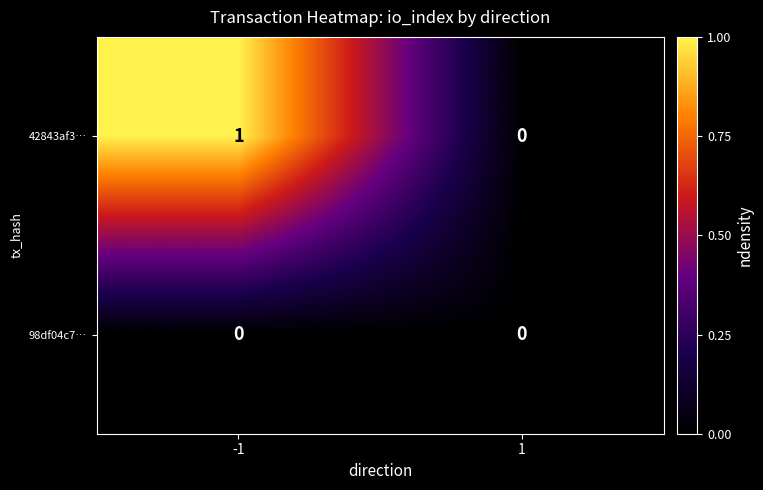

Between -1 and 1, which series saw the biggest shift?

42843af3…